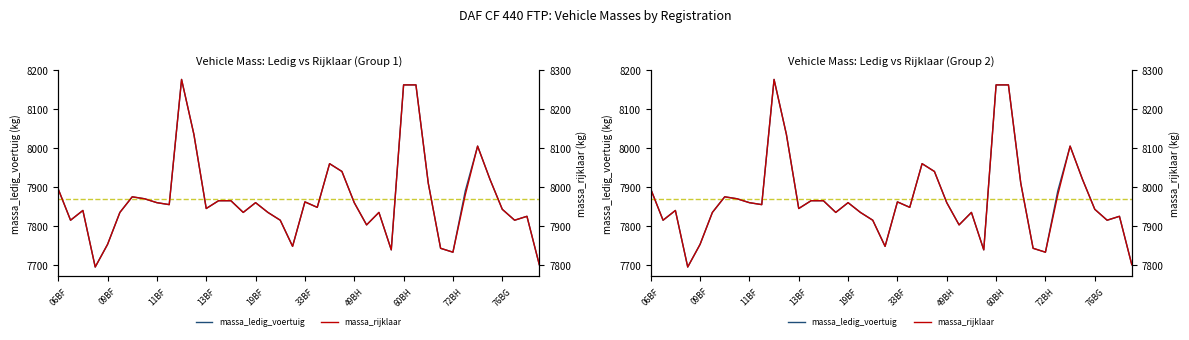

True or false: massa_rijklaar has a value of 7996 at 06BF.

True